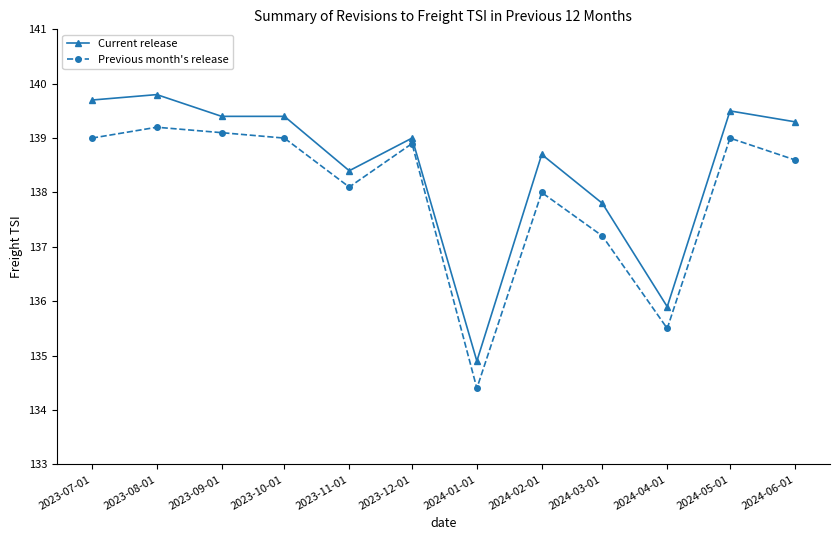

What is the value of the Previous month's release point at the 1st from the left?

139.0